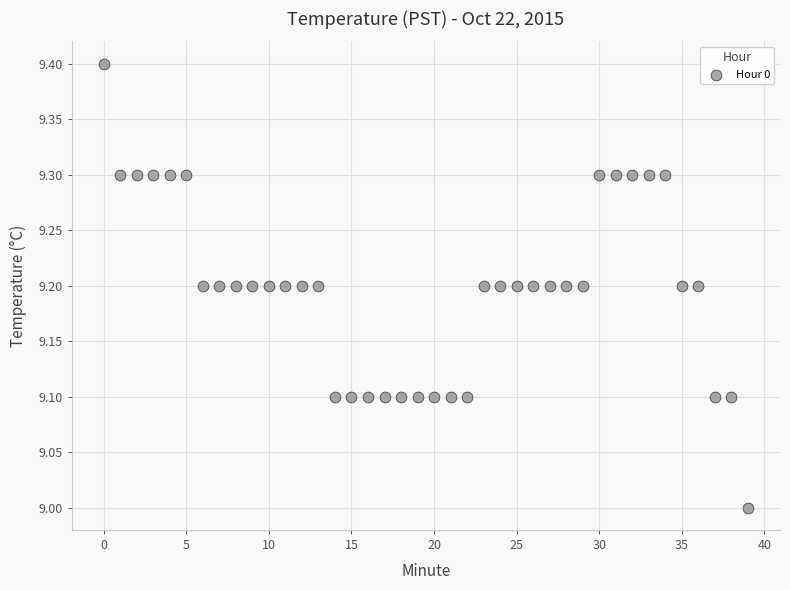

What is the range of Y values (max minus min)?

0.4